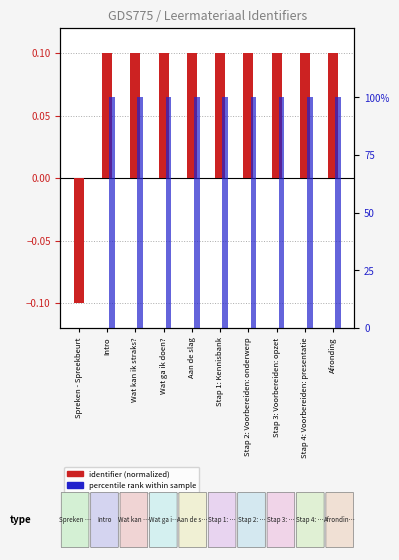

What is the sum of the identifier (normalized) values at Aan de slag and Afronding?

0.2